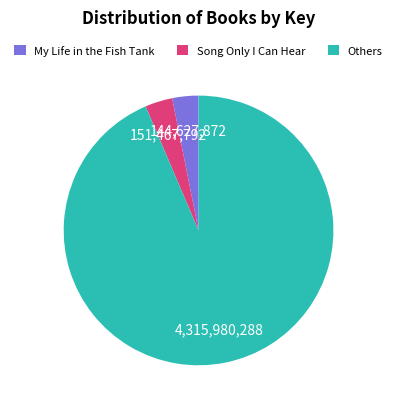

Which slice is the largest?

Others